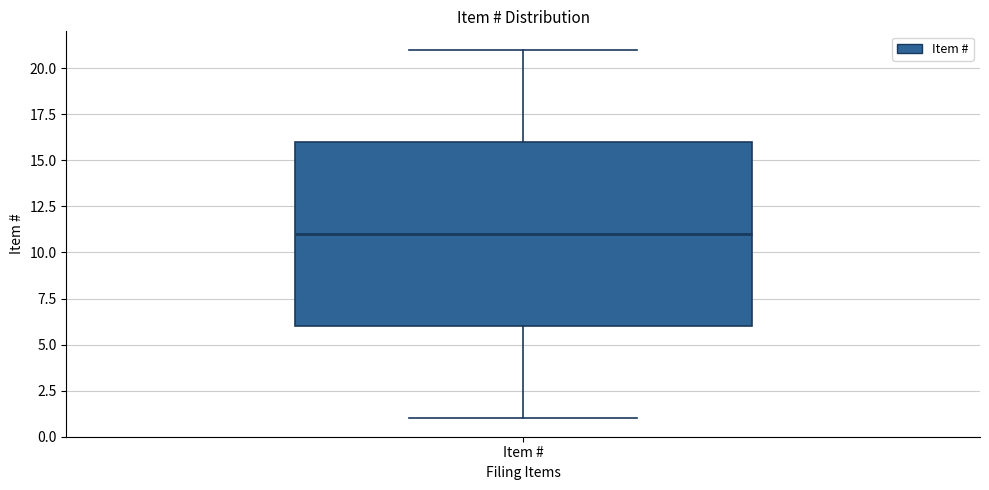

Transcribe this box plot: give where the median line is, the range the box spans, and where the two whiskers end, as read against the y-axis. The values are not printed on the chart, so give them approximately, as read against the axis.

median 11, box 6 to 16, whiskers 1 to 21